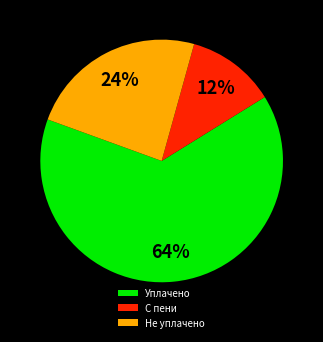

Rank the categories by value from highest to lowest.

Уплачено, Не уплачено, С пени